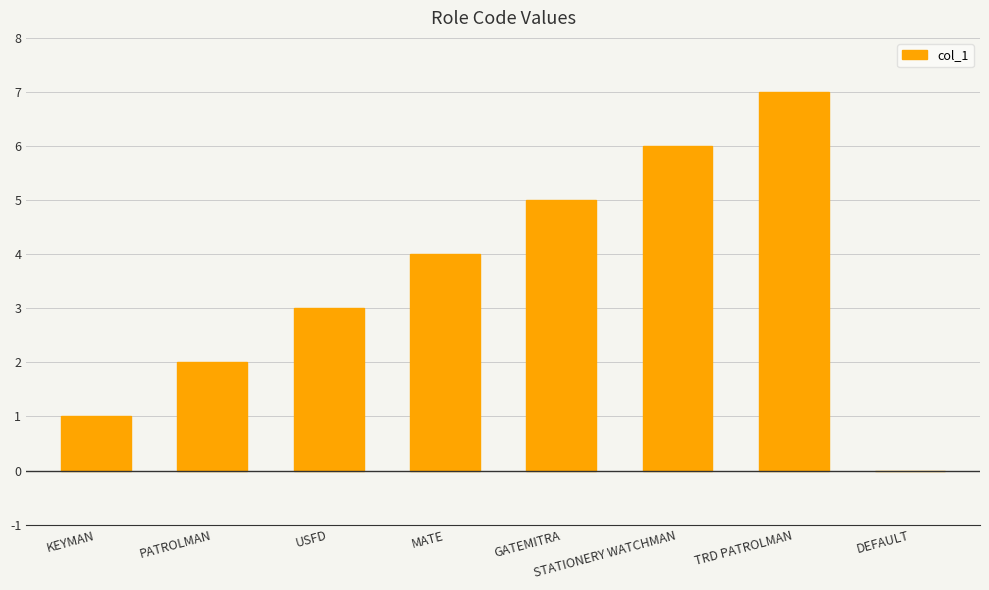

At which category does the chart reach its peak across all series?

TRD PATROLMAN